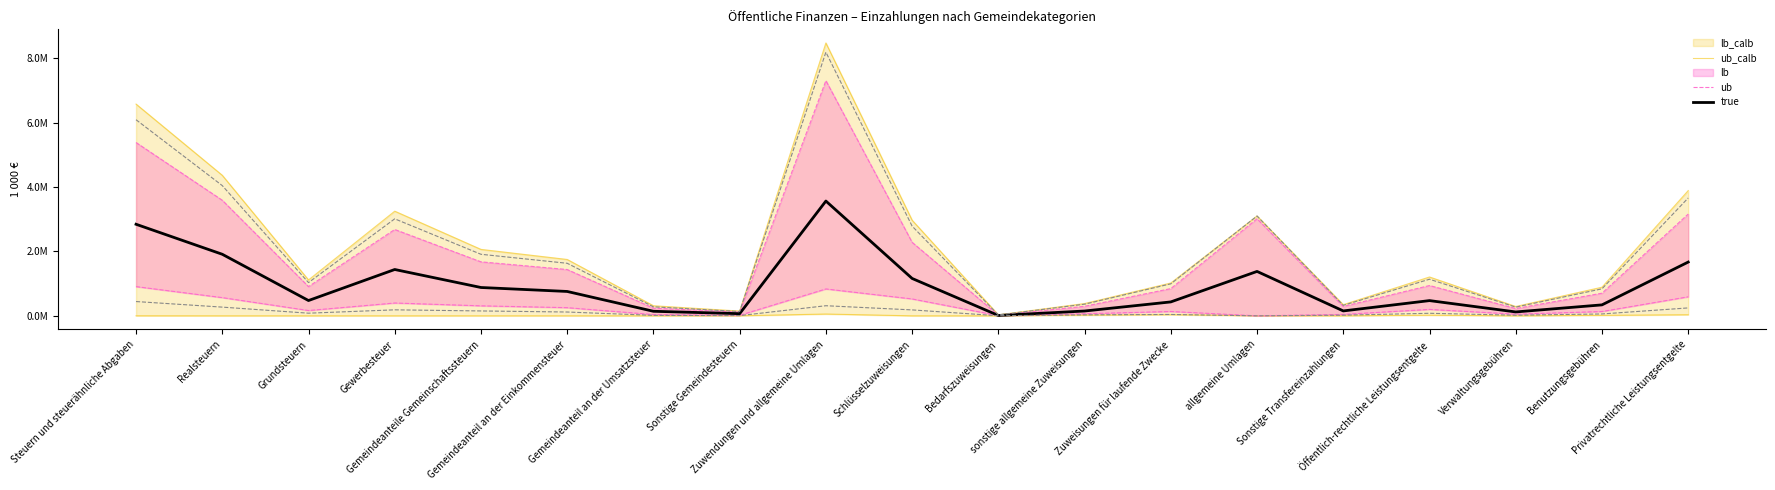

What is the difference between the ub_calb values at Gemeindeanteil an der Einkommensteuer and Benutzungsgebühren?

861222.0